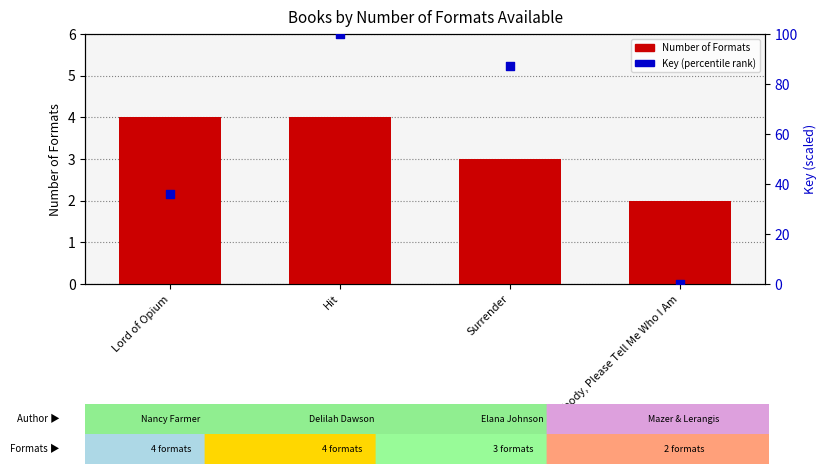

At how many categories does at least one series exceed 57?

2